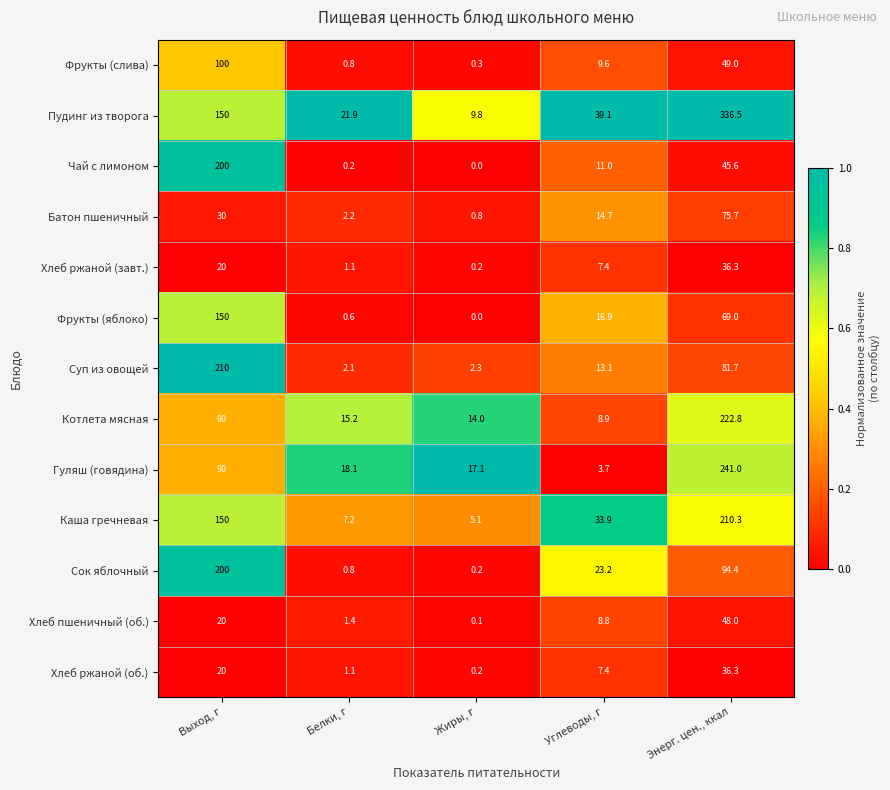

Rank the categories by Пудинг из творога value from lowest to highest.

Жиры, г, Белки, г, Углеводы, г, Выход, г, Энерг. цен., ккал